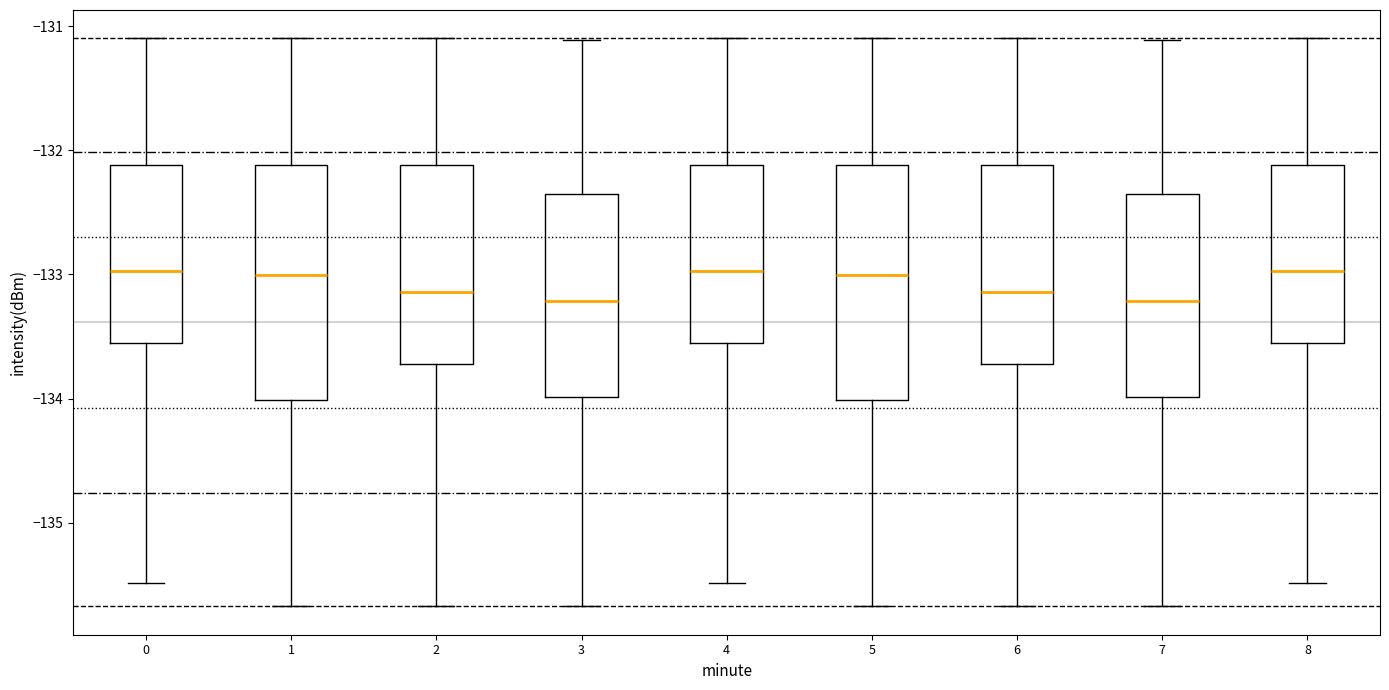

Reading left to right, transcribe this box plot: for each box, give where its median line is, the range the box spans, and where its two whiskers end, as read against the y-axis. The values are not printed on the chart, so give them approximately, as read against the axis.

0: median -133.0, box -133.6 to -132.1, whiskers -135.5 to -131.1
1: median -133.0, box -134.0 to -132.1, whiskers -135.7 to -131.1
2: median -133.1, box -133.7 to -132.1, whiskers -135.7 to -131.1
3: median -133.2, box -134.0 to -132.4, whiskers -135.7 to -131.1
4: median -133.0, box -133.6 to -132.1, whiskers -135.5 to -131.1
5: median -133.0, box -134.0 to -132.1, whiskers -135.7 to -131.1
6: median -133.1, box -133.7 to -132.1, whiskers -135.7 to -131.1
7: median -133.2, box -134.0 to -132.4, whiskers -135.7 to -131.1
8: median -133.0, box -133.6 to -132.1, whiskers -135.5 to -131.1